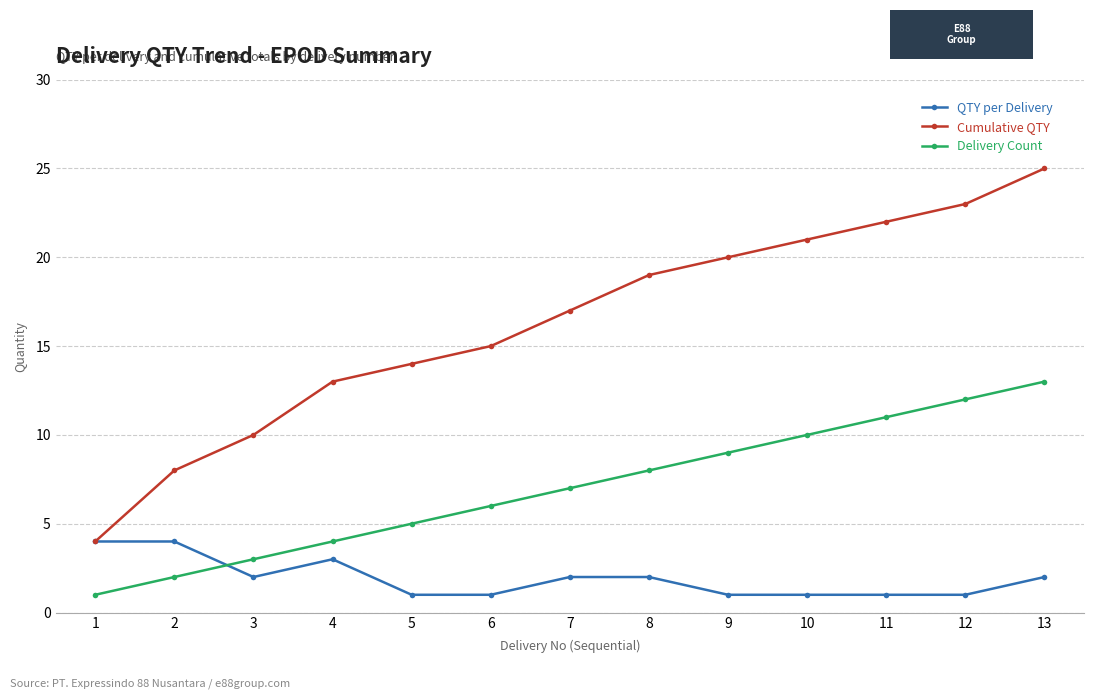

How many distinct data groups are displayed?

3